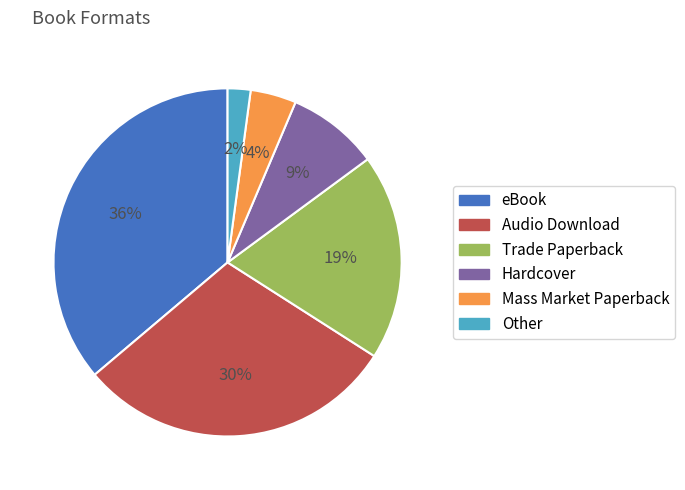

Is it true that Audio Download is 30% of the pie?

True